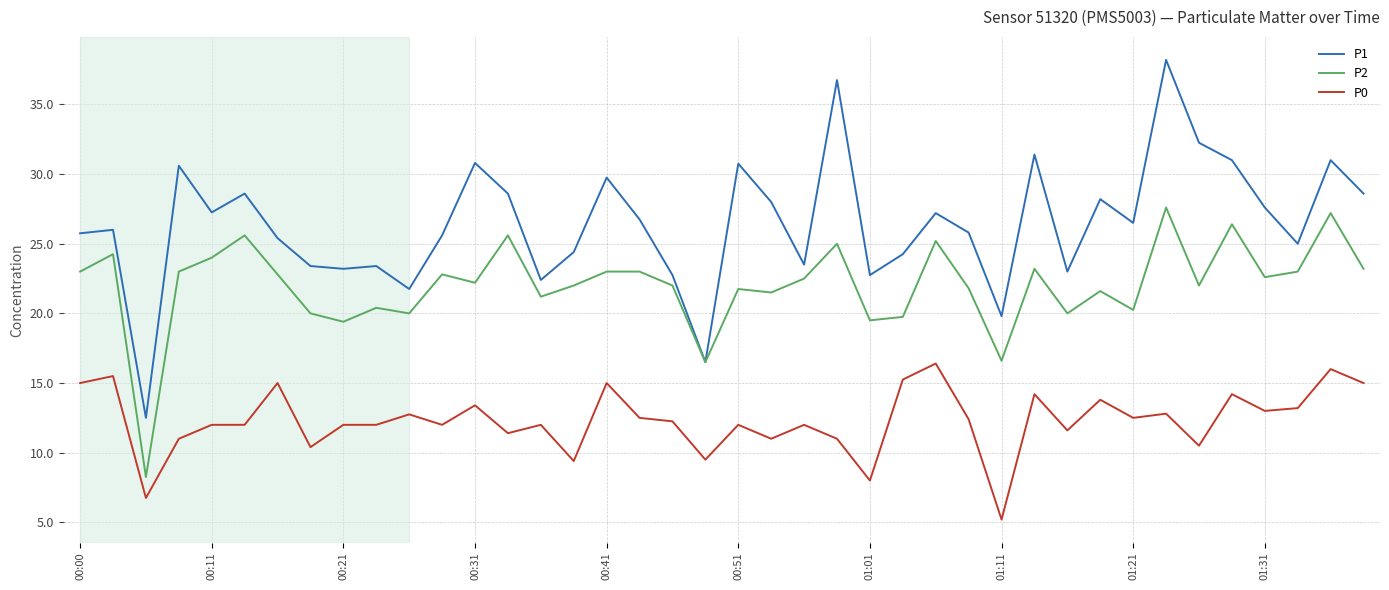

What is the lowest value of the P0 series?

5.2